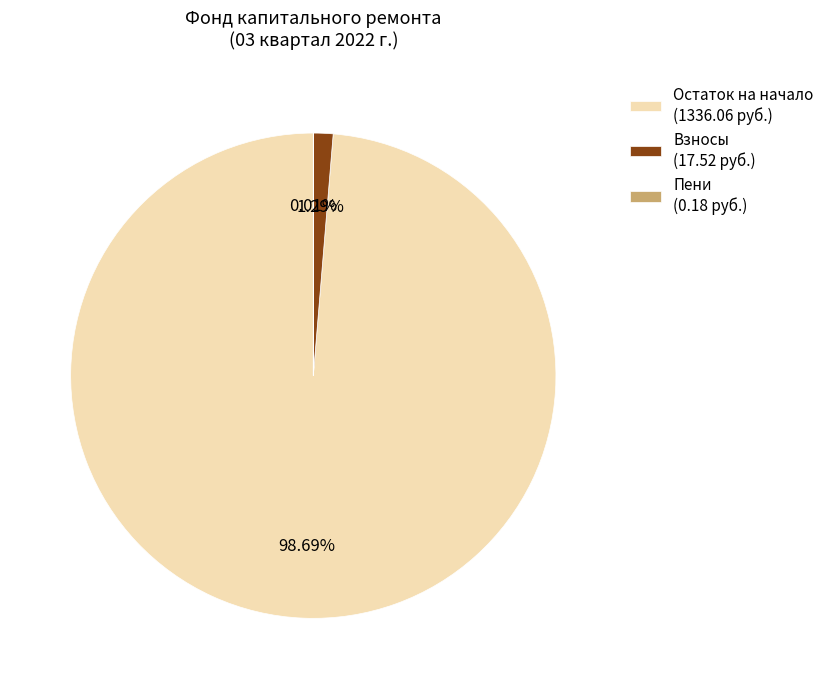

Which has a higher value, Взносы (17.52 руб.) or Остаток на начало (1336.06 руб.)?

Остаток на начало (1336.06 руб.)